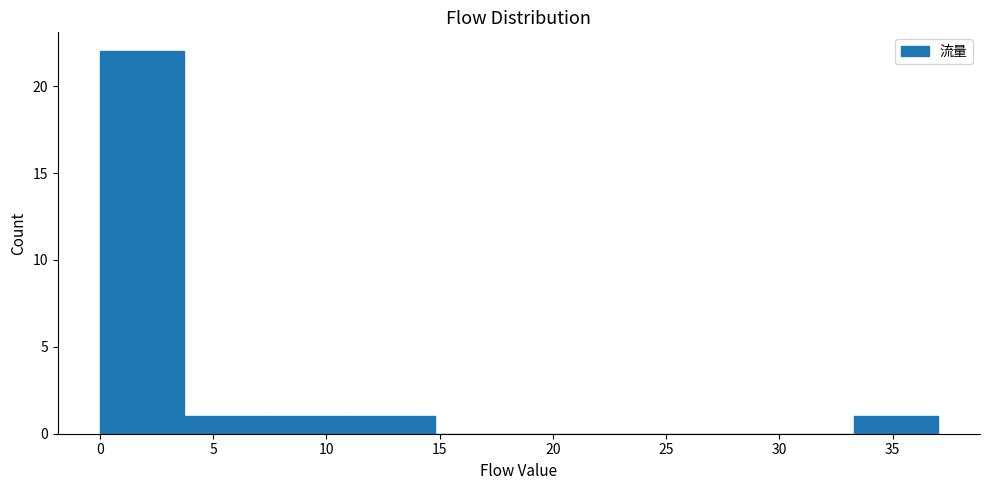

Reading left to right, list every bar in this chart as the range it spans on the x-axis followed by its height. Neither the bar edges nor the heights are printed on the chart, so give them approximately, as read against the axes.

0.0 to 3.7: 22
3.7 to 7.4: 1
7.4 to 11.1: 1
11.1 to 14.8: 1
14.8 to 18.5: 0
18.5 to 22.2: 0
22.2 to 25.9: 0
25.9 to 29.6: 0
29.6 to 33.3: 0
33.3 to 37.0: 1